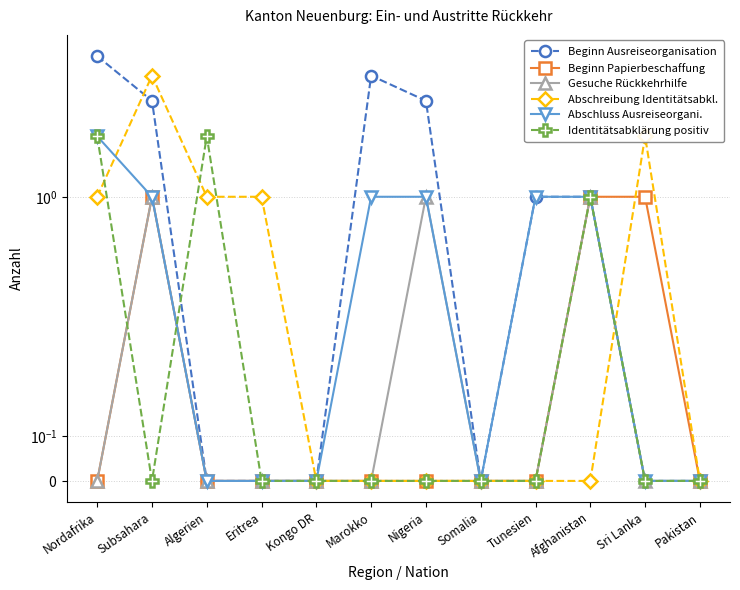

What are all the series names shown in the legend?

Beginn Ausreiseorganisation, Beginn Papierbeschaffung, Gesuche Rückkehrhilfe, Abschreibung Identitätsabkl., Abschluss Ausreiseorgani., Identitätsabklärung positiv